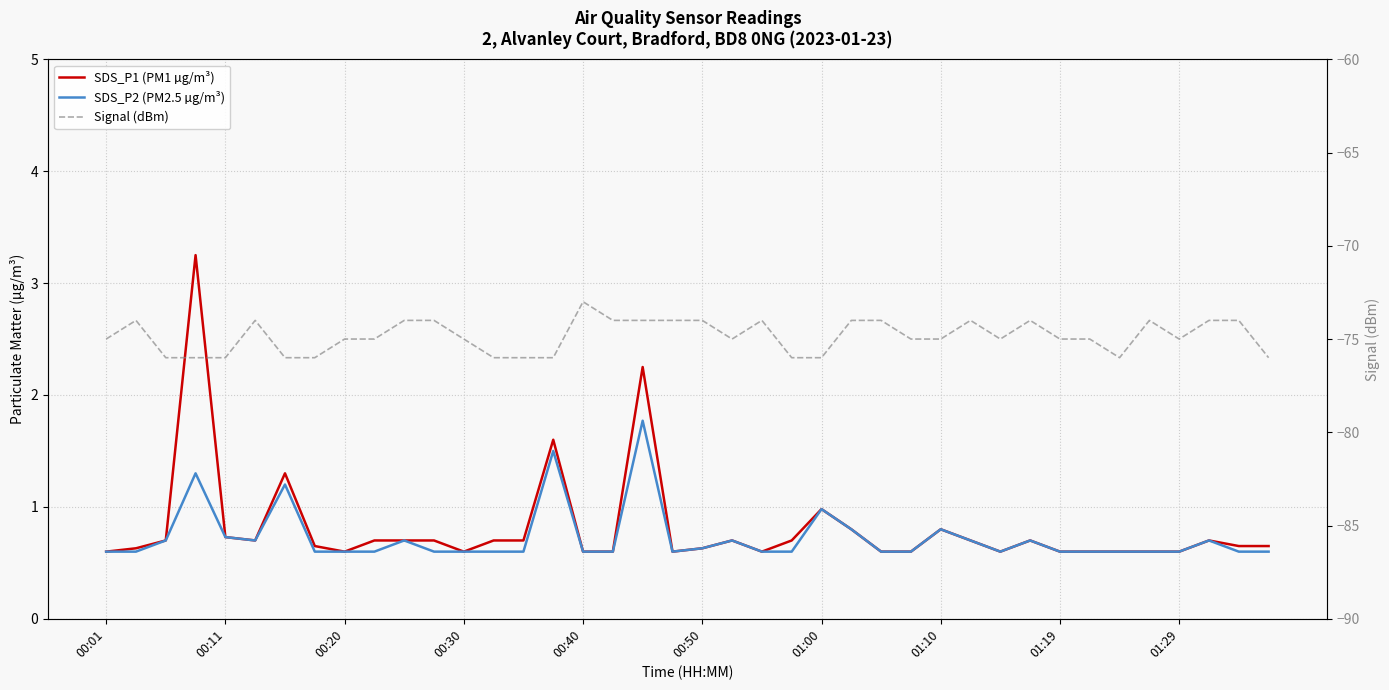

Reading left to right, transcribe all the data shown in this chart.

SDS_P1 (PM1 µg/m³): 0.6	0.6	0.7	3.2	0.7	0.7	1.3	0.7	0.6	0.7	0.7	0.7	0.6	0.7	0.7	1.6	0.6	0.6	2.2	0.6	0.6	0.7	0.6	0.7	1.0	0.8	0.6	0.6	0.8	0.7	0.6	0.7	0.6	0.6	0.6	0.6	0.6	0.7	0.7	0.7
SDS_P2 (PM2.5 µg/m³): 0.6	0.6	0.7	1.3	0.7	0.7	1.2	0.6	0.6	0.6	0.7	0.6	0.6	0.6	0.6	1.5	0.6	0.6	1.8	0.6	0.6	0.7	0.6	0.6	1.0	0.8	0.6	0.6	0.8	0.7	0.6	0.7	0.6	0.6	0.6	0.6	0.6	0.7	0.6	0.6
Signal (dBm): -75.0	-74.0	-76.0	-76.0	-76.0	-74.0	-76.0	-76.0	-75.0	-75.0	-74.0	-74.0	-75.0	-76.0	-76.0	-76.0	-73.0	-74.0	-74.0	-74.0	-74.0	-75.0	-74.0	-76.0	-76.0	-74.0	-74.0	-75.0	-75.0	-74.0	-75.0	-74.0	-75.0	-75.0	-76.0	-74.0	-75.0	-74.0	-74.0	-76.0